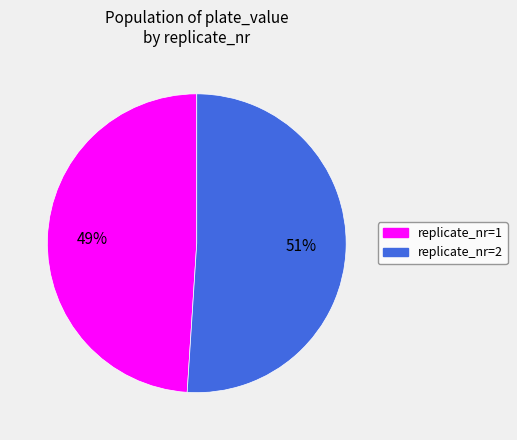

Which category accounts for the majority?

replicate_nr=2